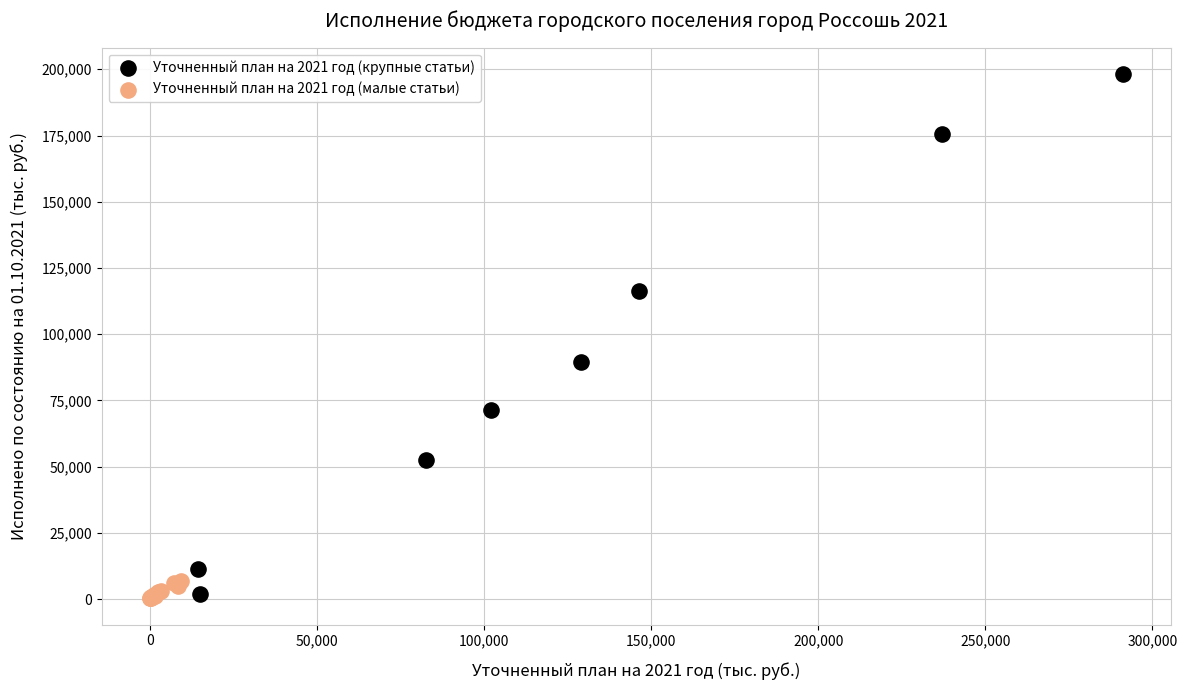

Which series has the largest Y range (max minus min)?

Уточненный план на 2021 год (крупные статьи)